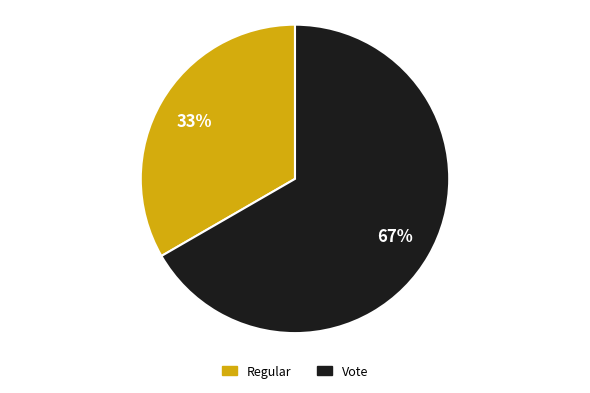

Which category has the smallest portion of the pie?

Regular